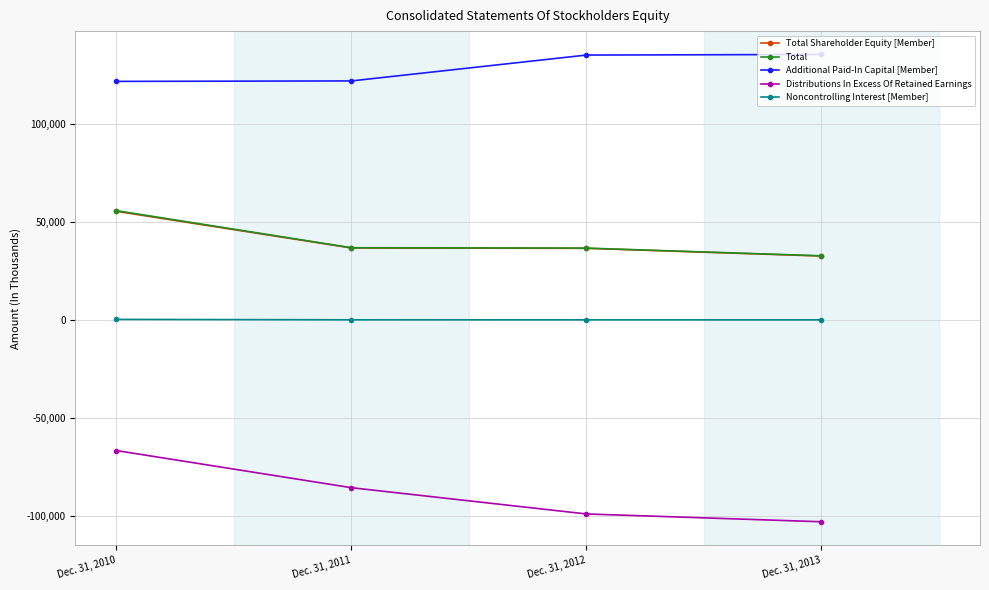

How many lines are shown in the chart?

5